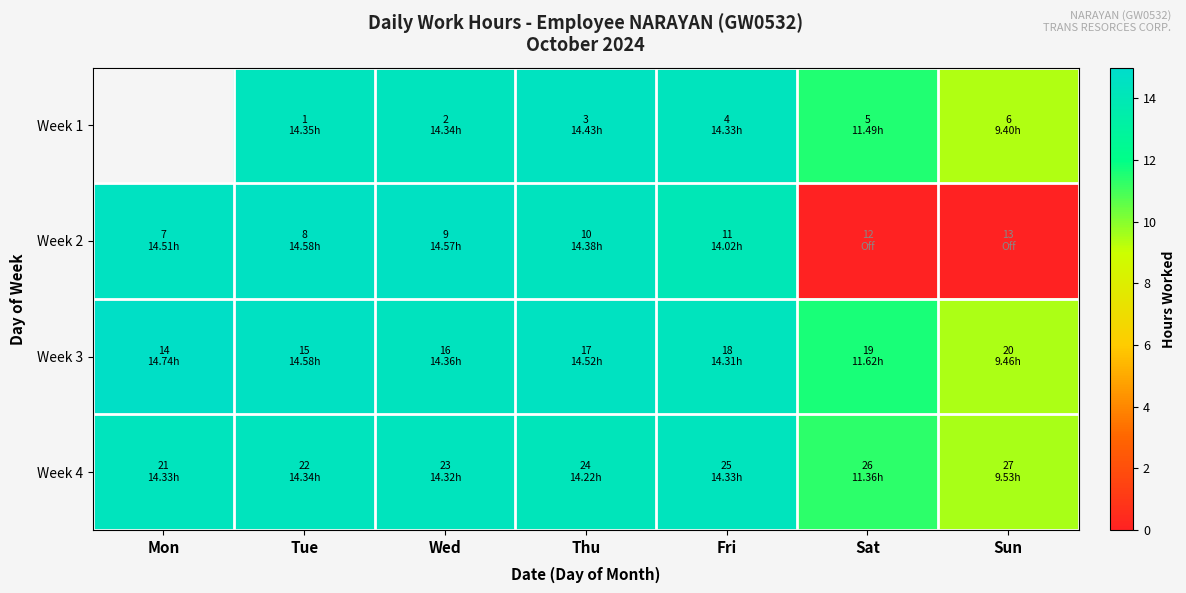

Where is Week 2 nearest to the value 7?

Sat